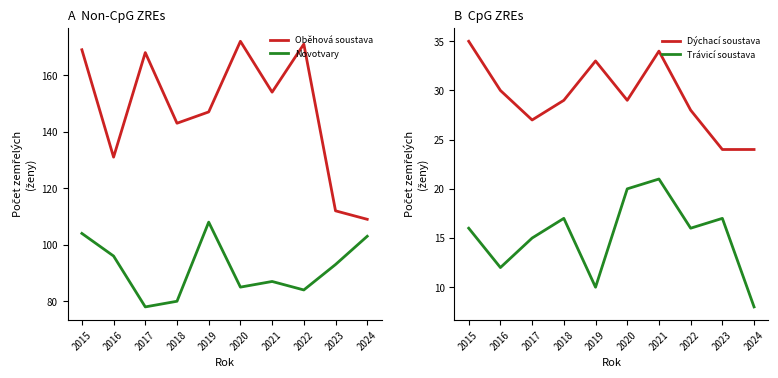

Reading left to right, list all the values displayed in this chart.

Oběhová soustava: 2015=169	2016=131	2017=168	2018=143	2019=147	2020=172	2021=154	2022=171	2023=112	2024=109
Novotvary: 2015=104	2016=96	2017=78	2018=80	2019=108	2020=85	2021=87	2022=84	2023=93	2024=103
Dýchací soustava: 2015=35	2016=30	2017=27	2018=29	2019=33	2020=29	2021=34	2022=28	2023=24	2024=24
Trávicí soustava: 2015=16	2016=12	2017=15	2018=17	2019=10	2020=20	2021=21	2022=16	2023=17	2024=8